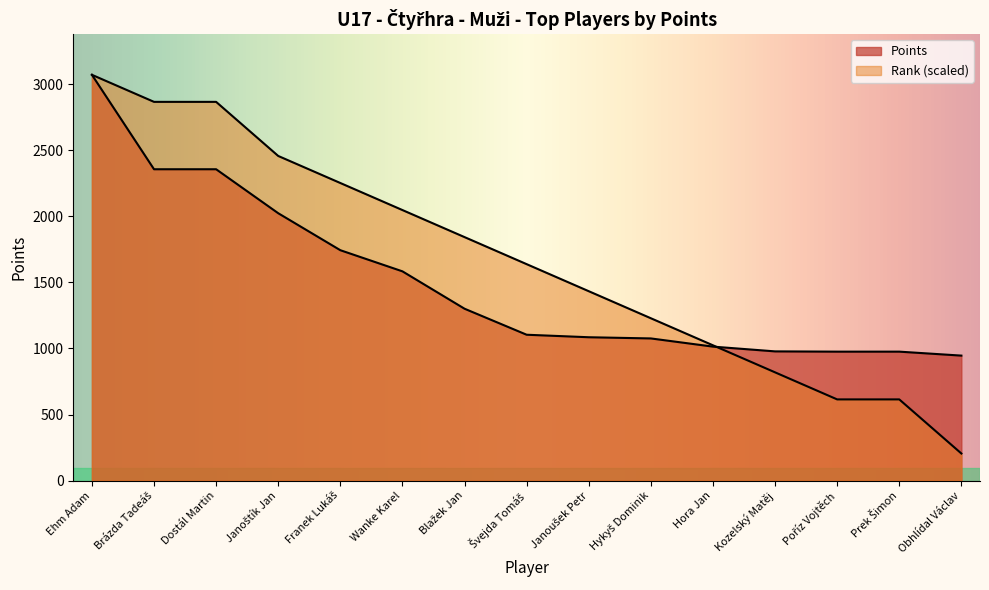

How many lines are shown in the chart?

2